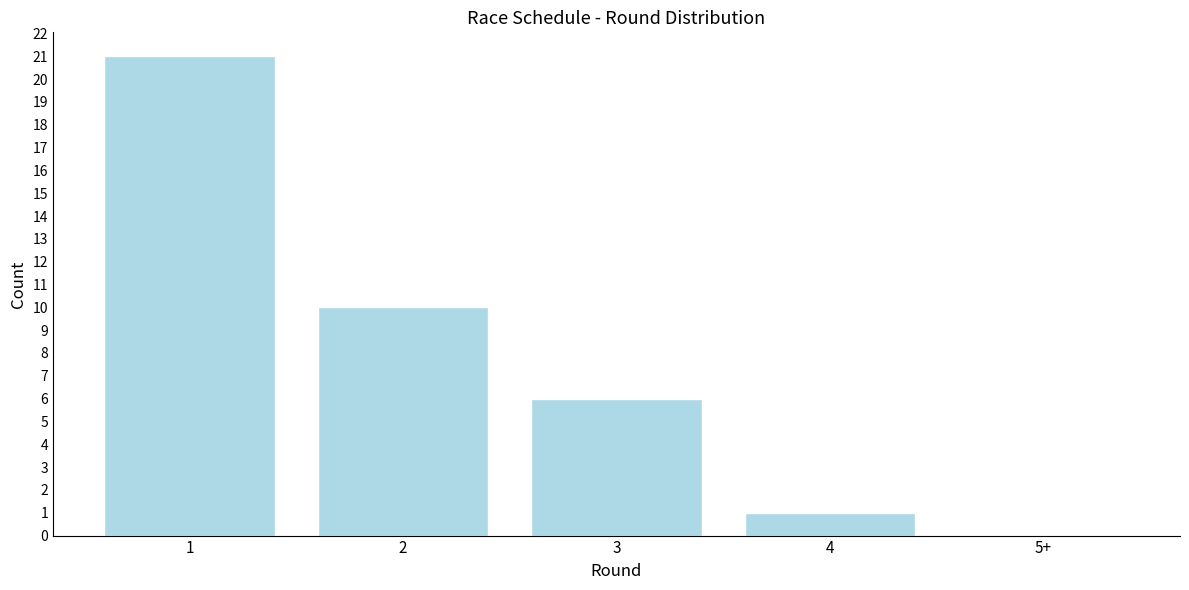

Reading right to left, list all the values displayed in this chart.

5+=0	4=1	3=6	2=10	1=21